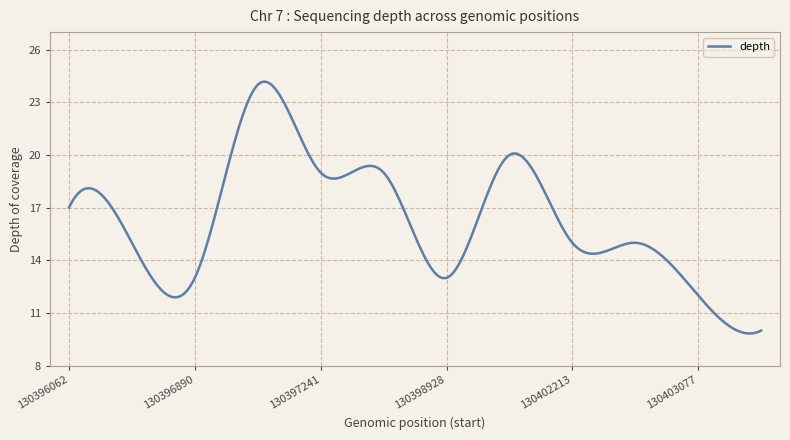

What is the difference between the maximum and minimum values?

14.3